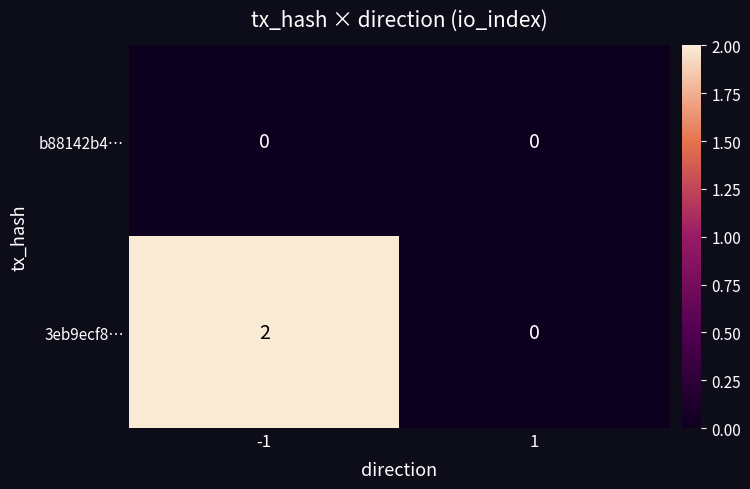

Is it true that 3eb9ecf8… equals 1 at 1?

False